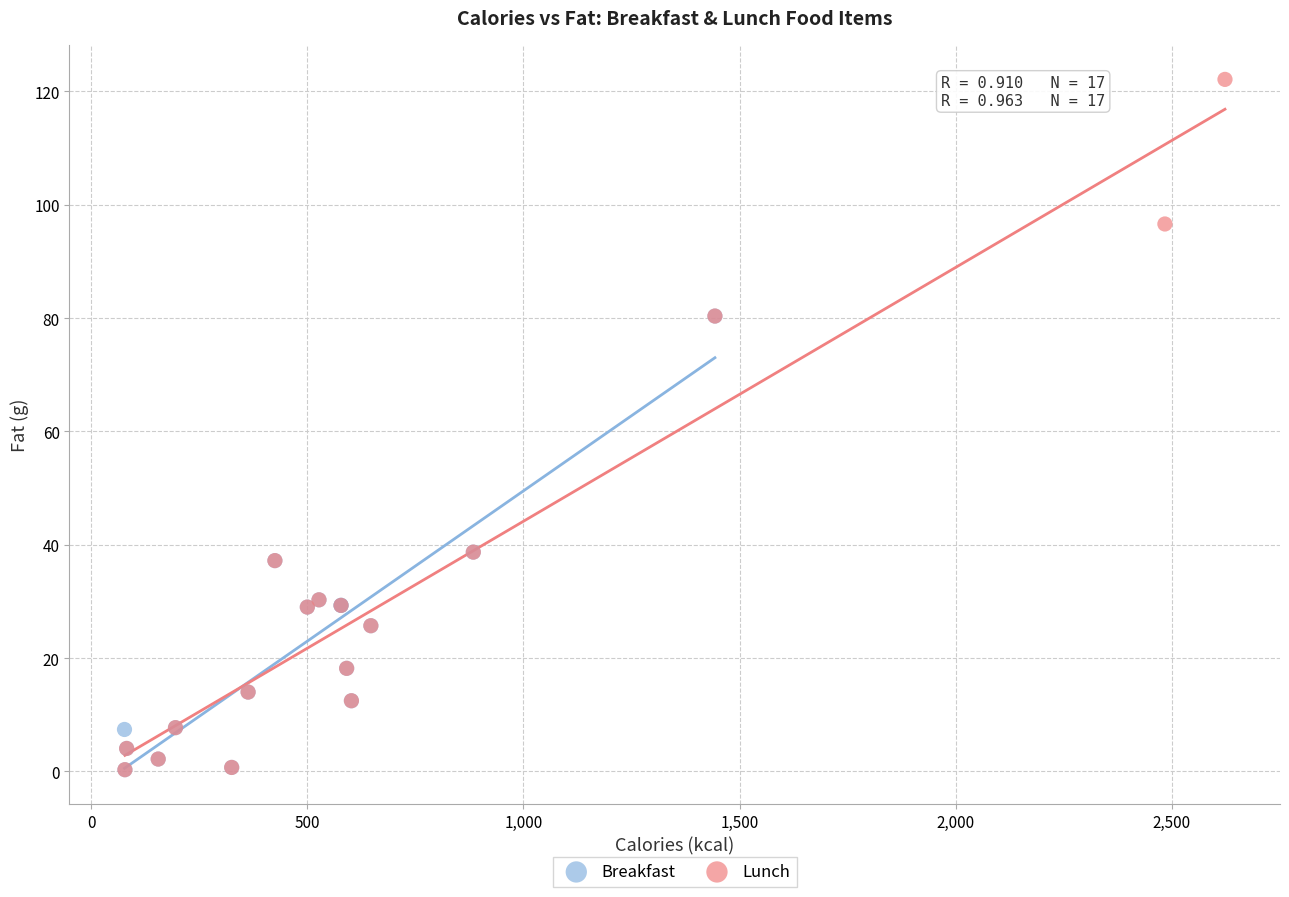

Which series has the largest Y range (max minus min)?

Lunch